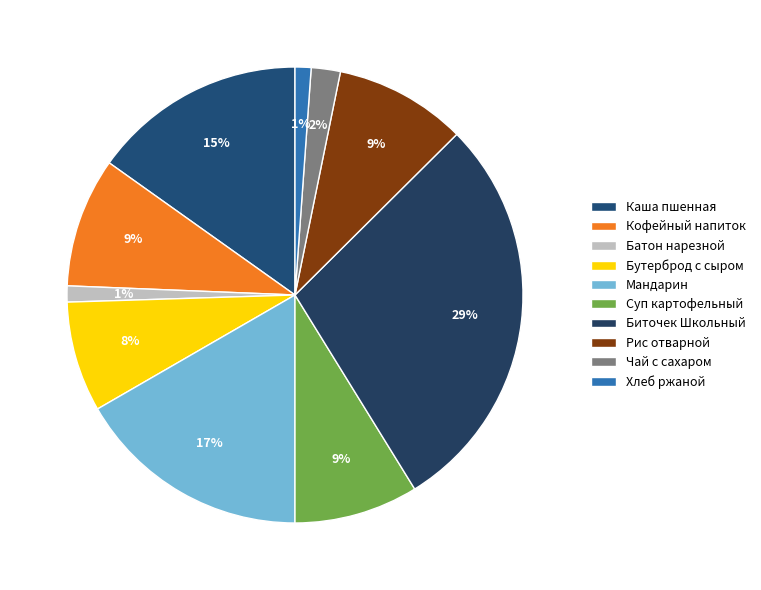

Is Биточек Школьный the majority of the pie?

No